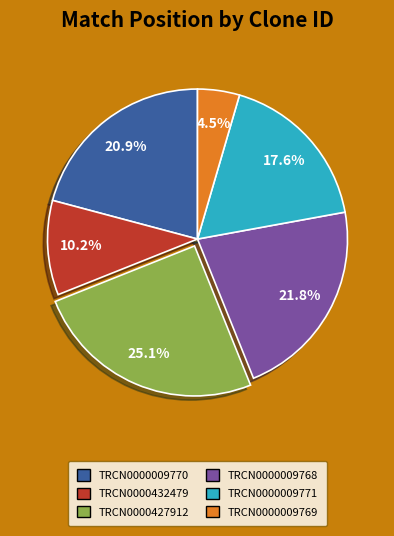

Rank the categories by value from highest to lowest.

TRCN0000427912, TRCN0000009768, TRCN0000009770, TRCN0000009771, TRCN0000432479, TRCN0000009769